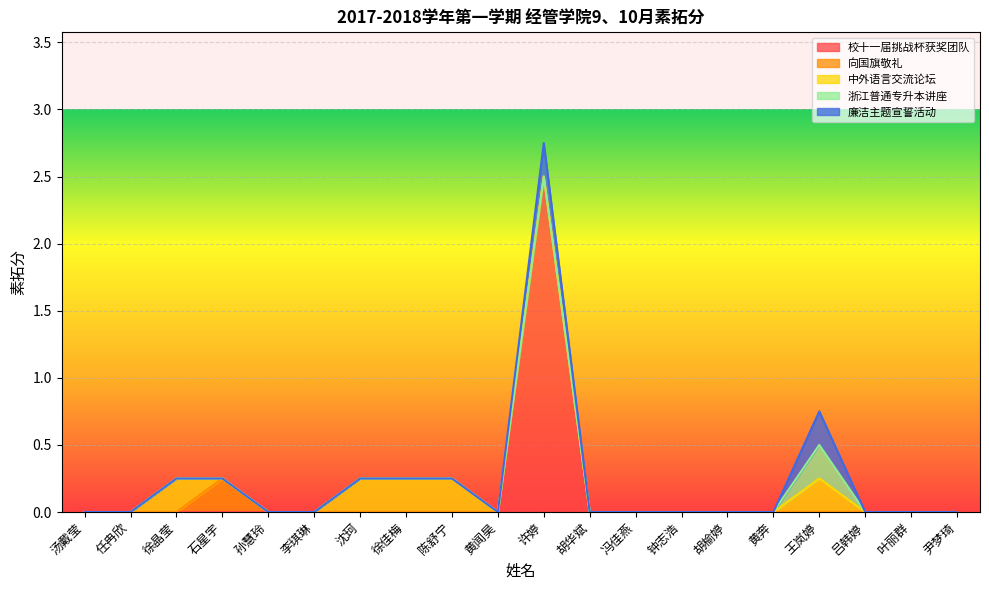

At which category is the sum across all series the highest?

许婷